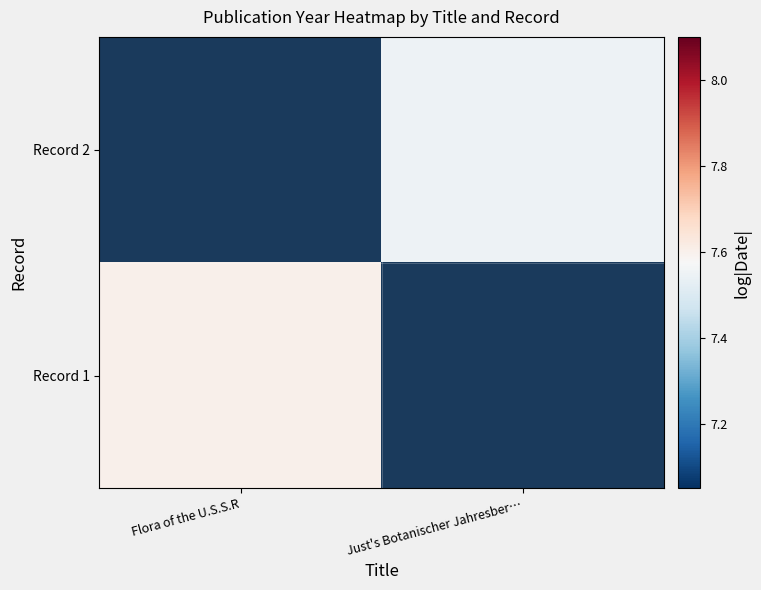

Which label corresponds to the smallest value in the chart?

Just's Botanischer Jahresber…